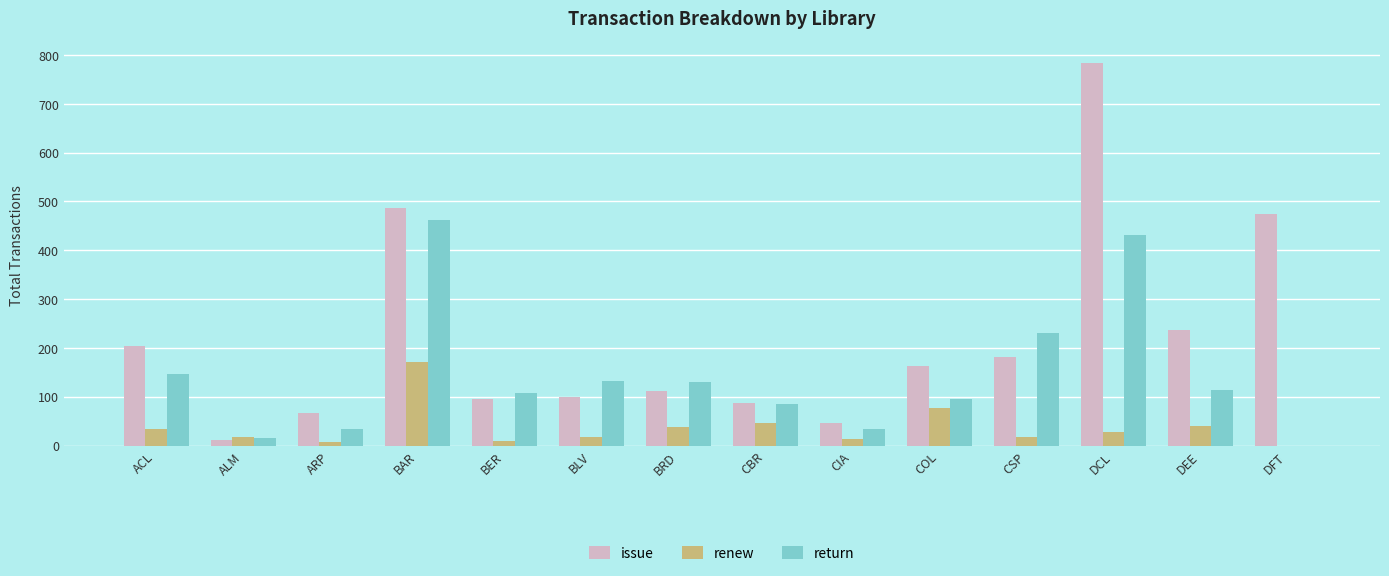

The renew series shows 0 at DFT. True or false?

True